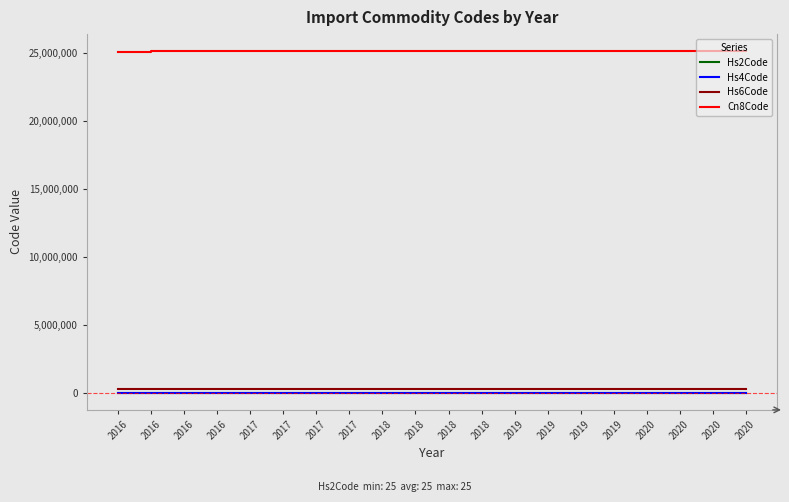

Is the value of Hs2Code at 2020 greater than the value of Hs4Code at 2019?

No